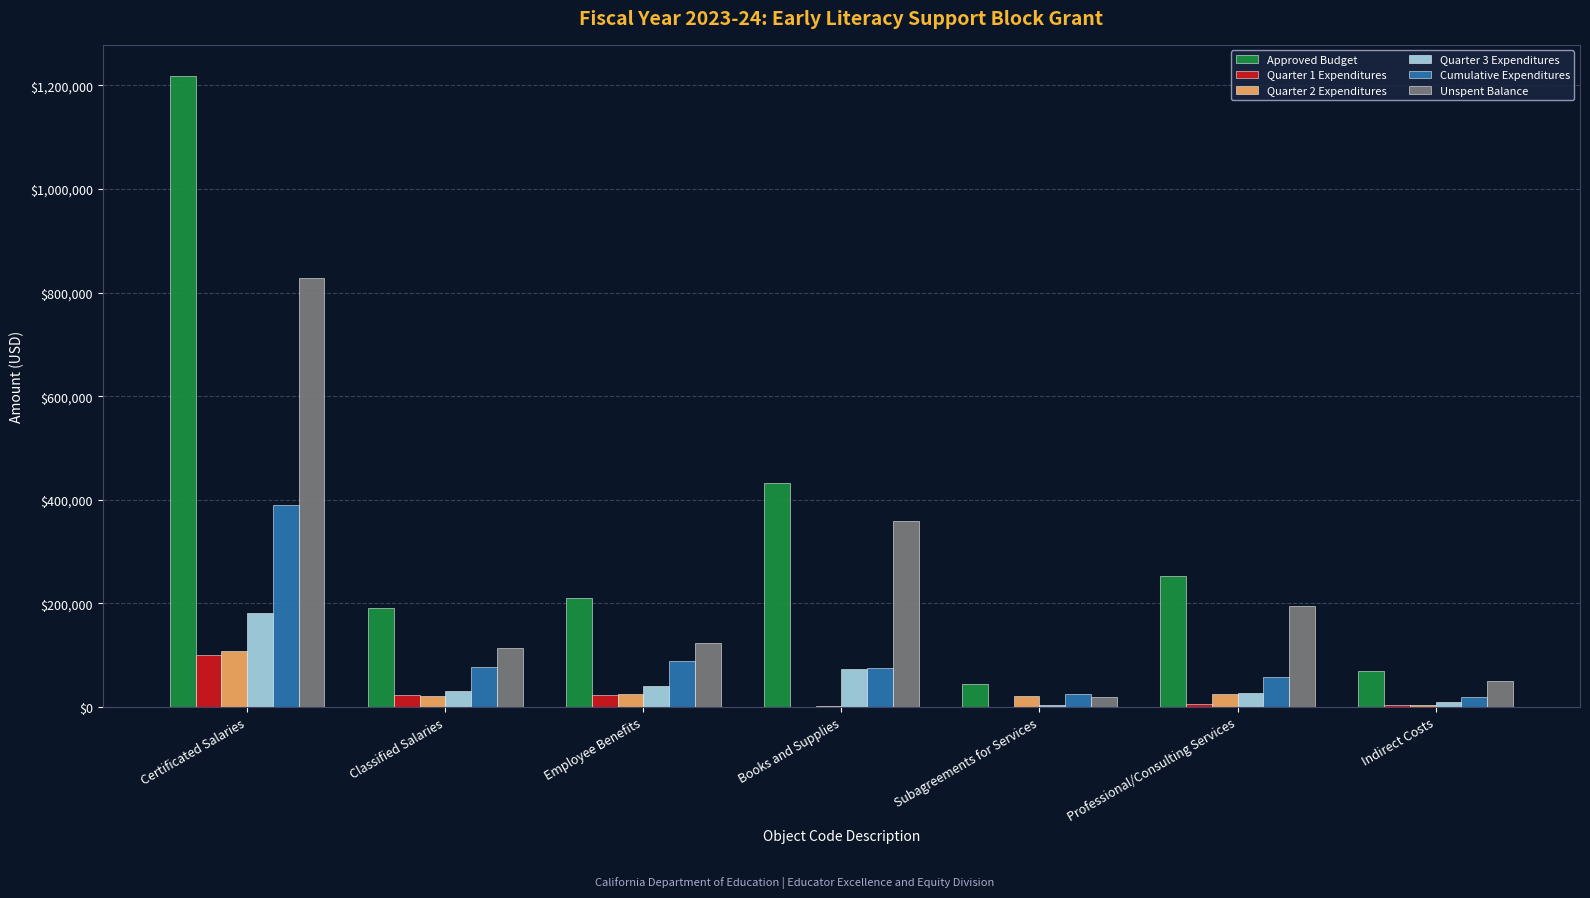

At which label is Approved Budget closest to 630747?

Books and Supplies